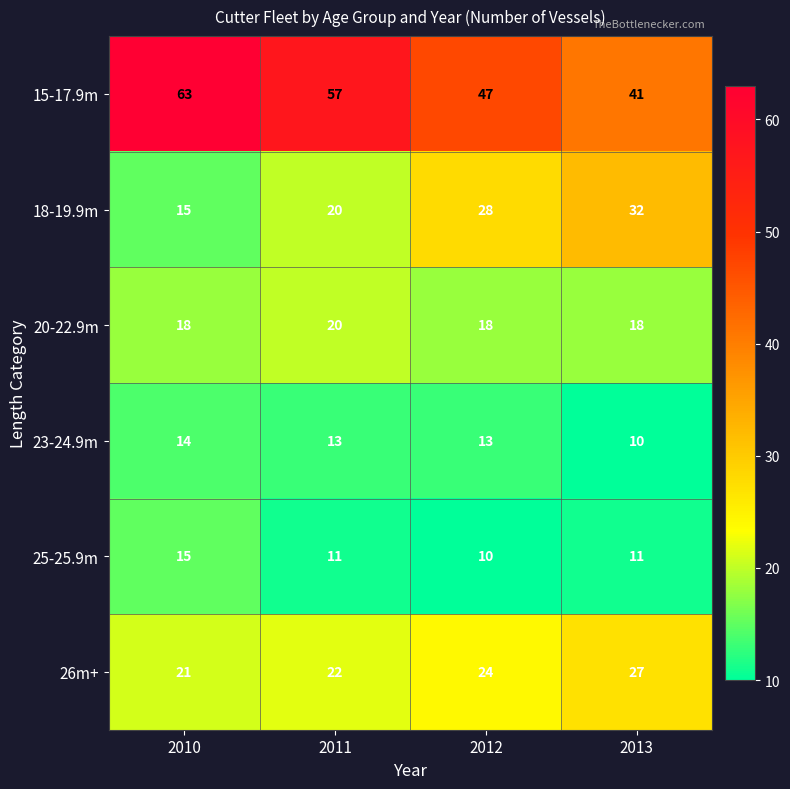

Is it true that 26m+ equals 12 at 2010?

False